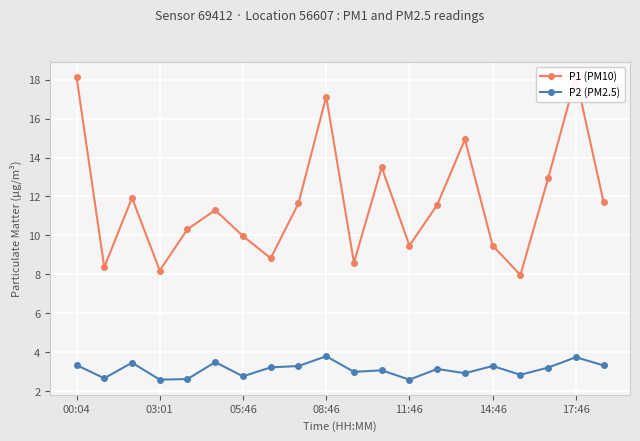

Which series has the largest total across all categories?

P1 (PM10)